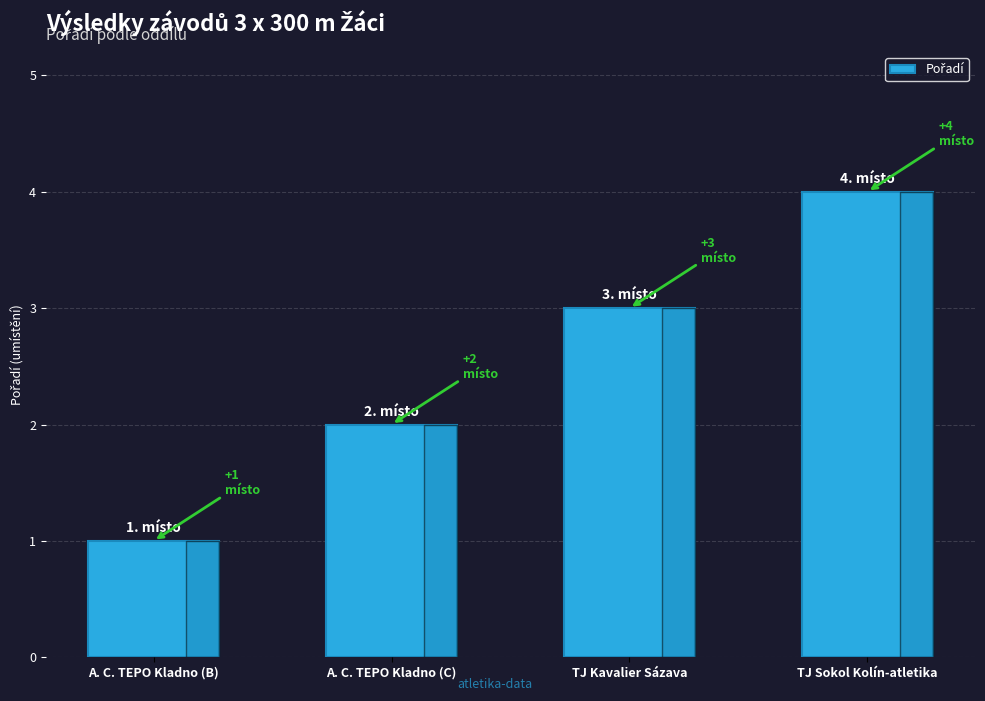

Where is the data nearest to the value 2?

A. C. TEPO Kladno (C)